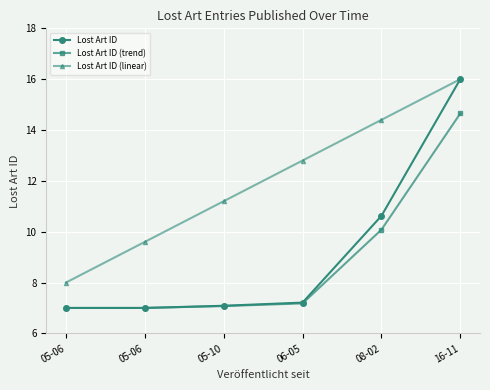

How many series are shown in this chart?

3